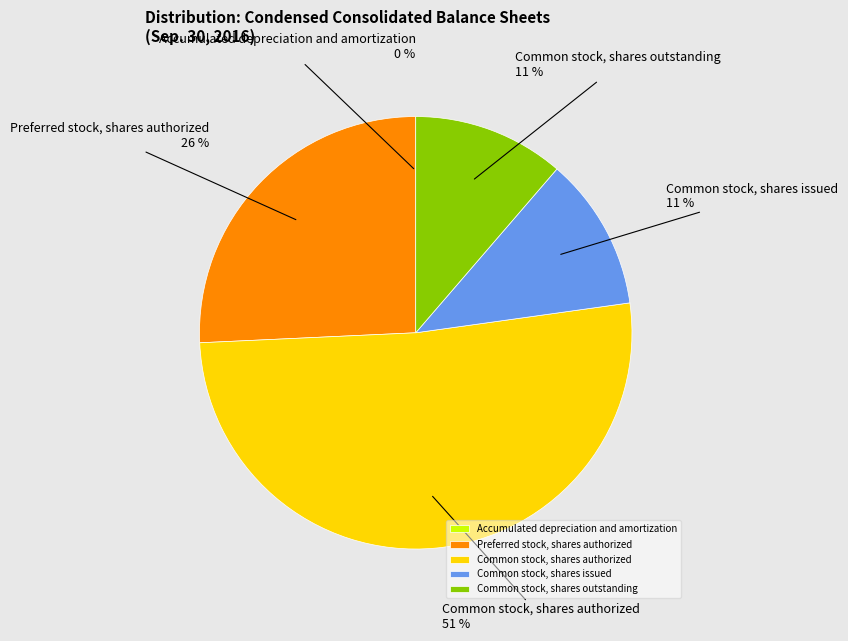

What is the largest slice in the pie chart?

Common stock, shares authorized